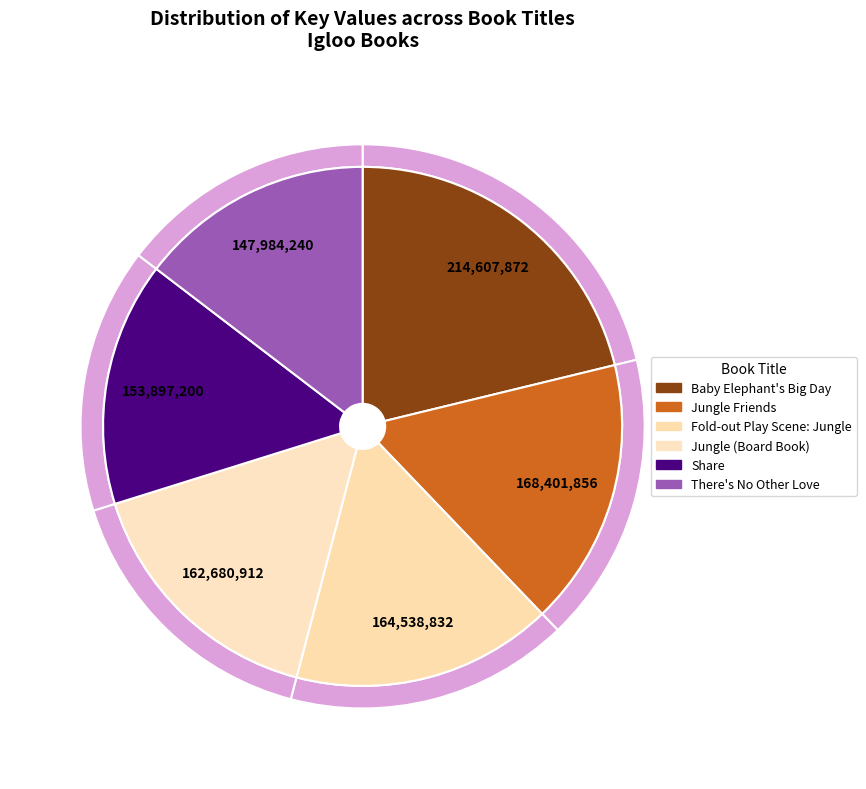

Do Fold-out Play Scene: Jungle and Share together represent more than half of the pie?

No